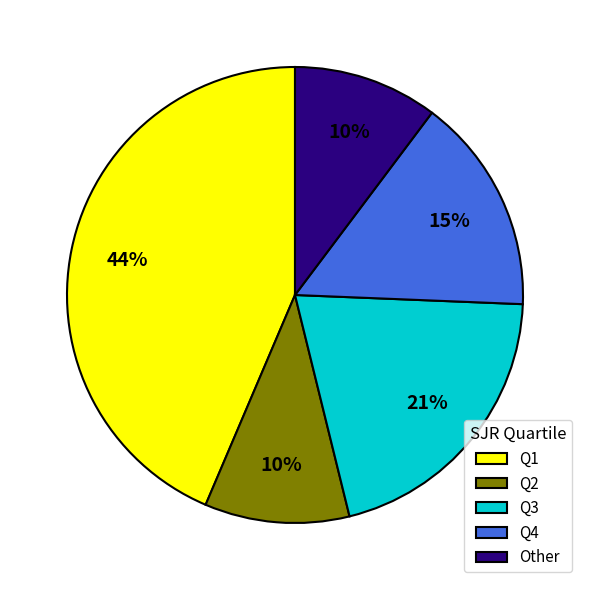

How many slices are in this pie chart?

5